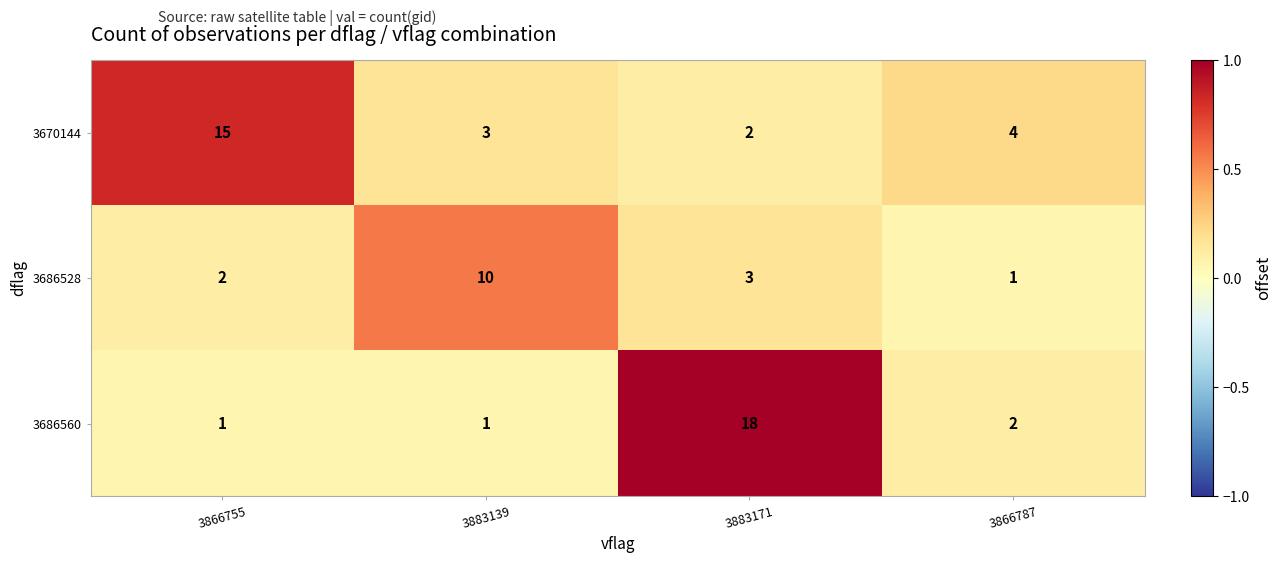

Reading left to right, extract all data points from this chart.

3670144: 3866755=15	3883139=3	3883171=2	3866787=4
3686528: 3866755=2	3883139=10	3883171=3	3866787=1
3686560: 3866755=1	3883139=1	3883171=18	3866787=2